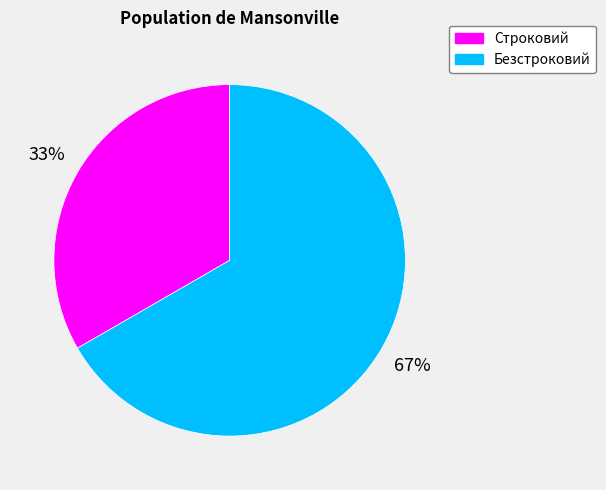

How many slices are in this pie chart?

2